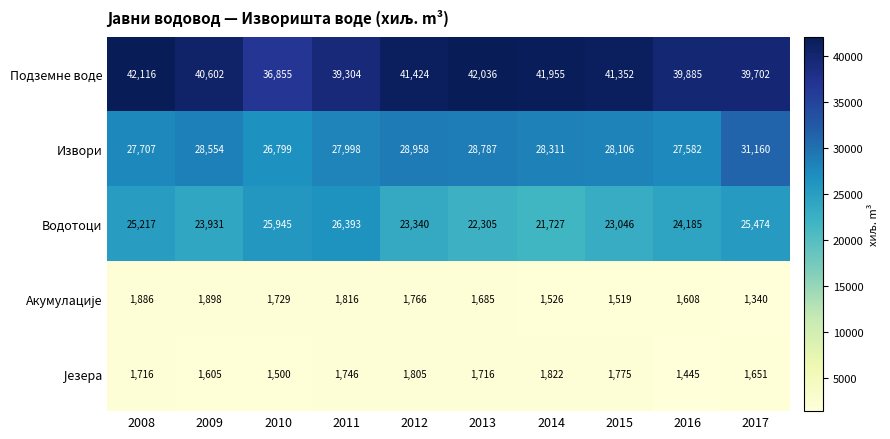

Which series has the widest spread of values?

Подземне воде